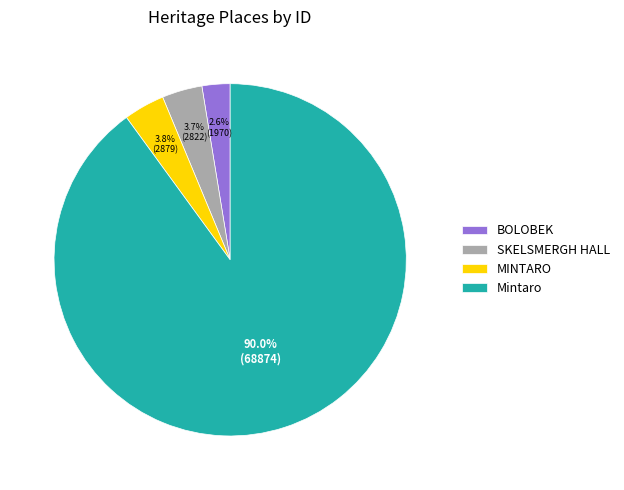

To the nearest percent, what is the average slice percentage?

25%